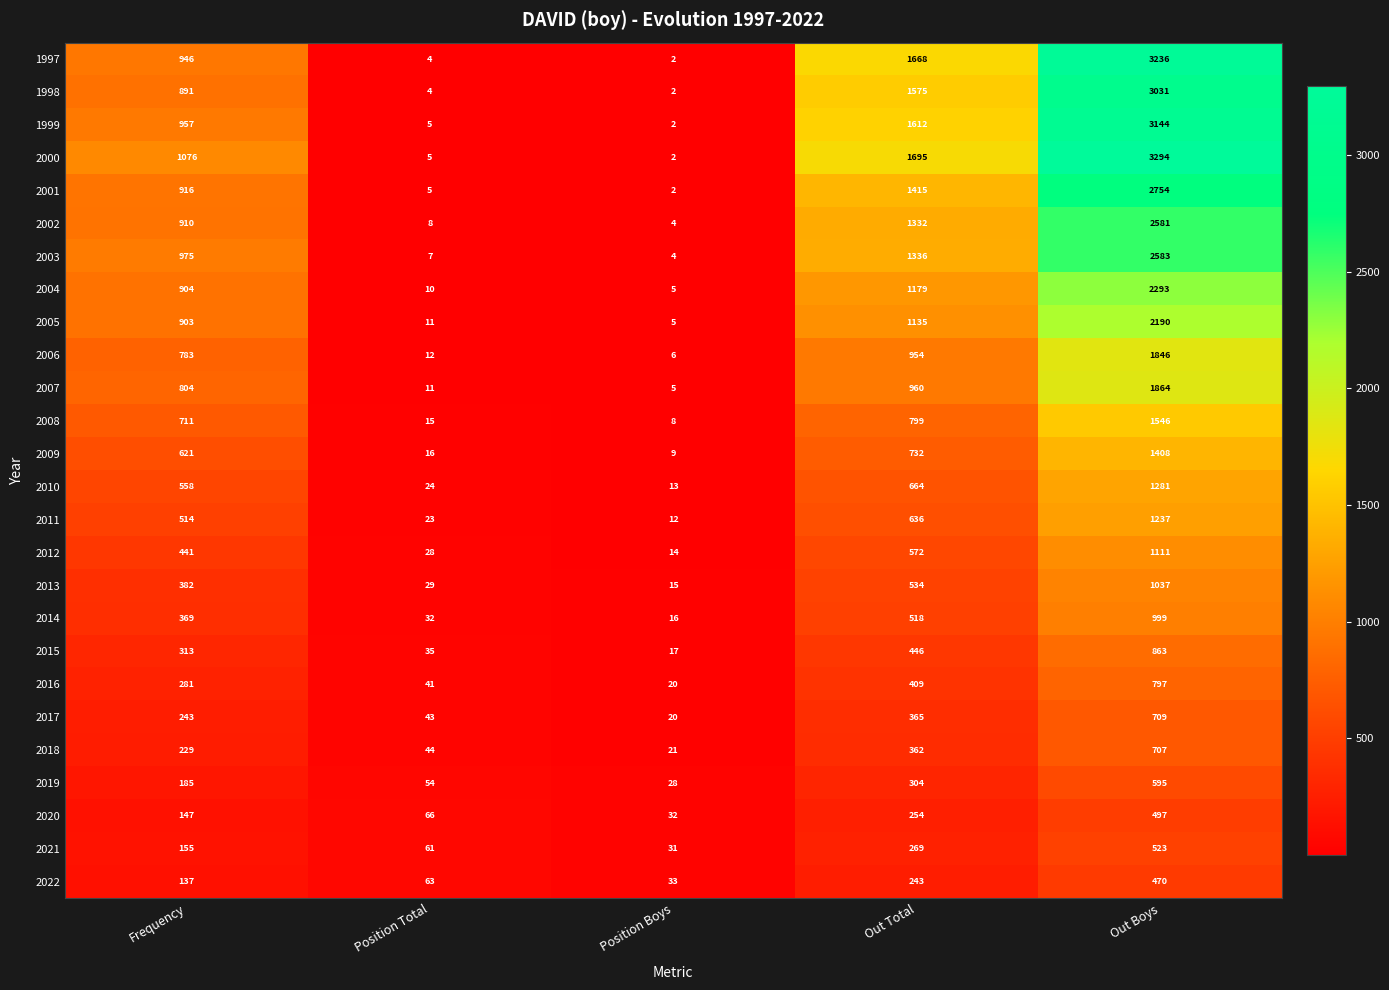

Rank the categories by 2008 value from lowest to highest.

Position Boys, Position Total, Frequency, Out Total, Out Boys